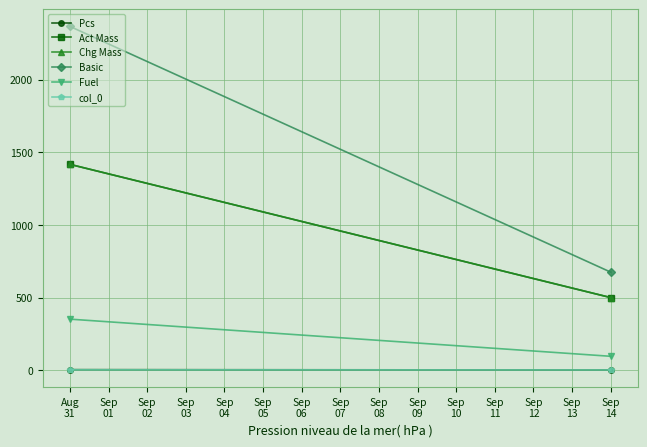

Which category has the lowest value in the Pcs series?

Sep 14